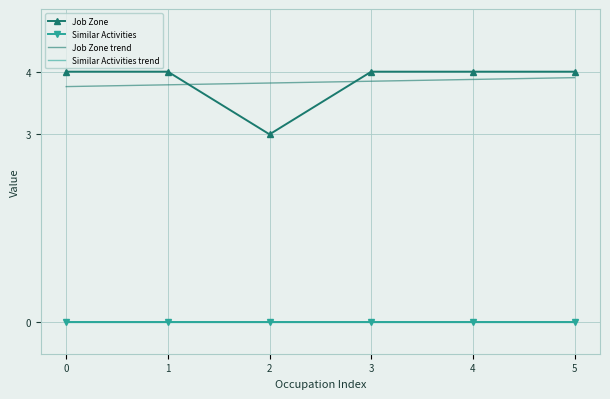

Is this an area chart (filled region under the line)?

No